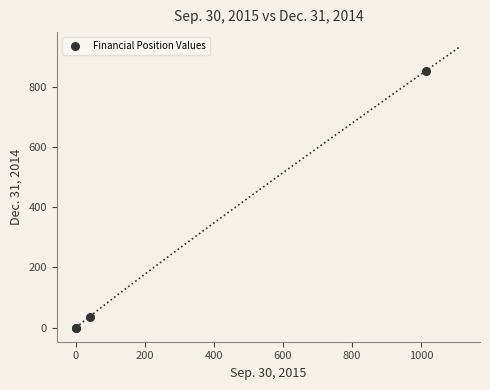

What Y value in the scatter plot is closest to 426?

36.9